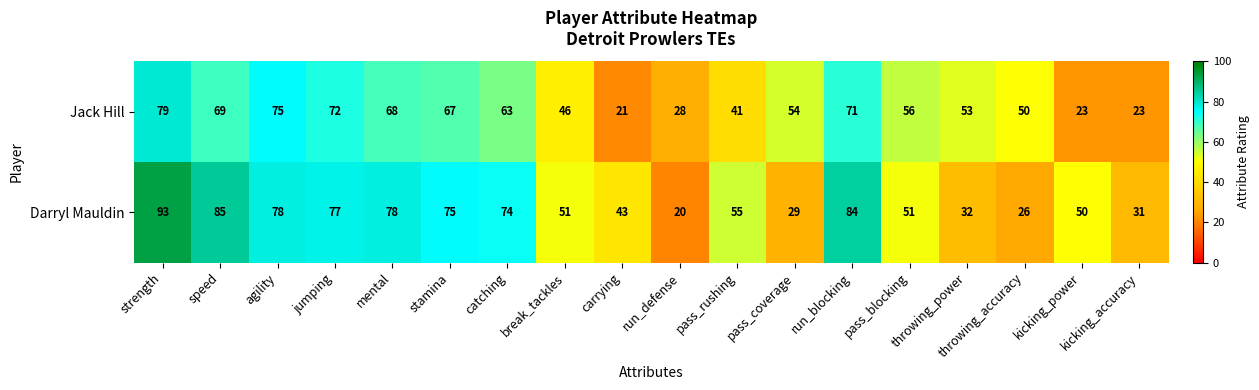

At which category is the sum across all series the highest?

strength